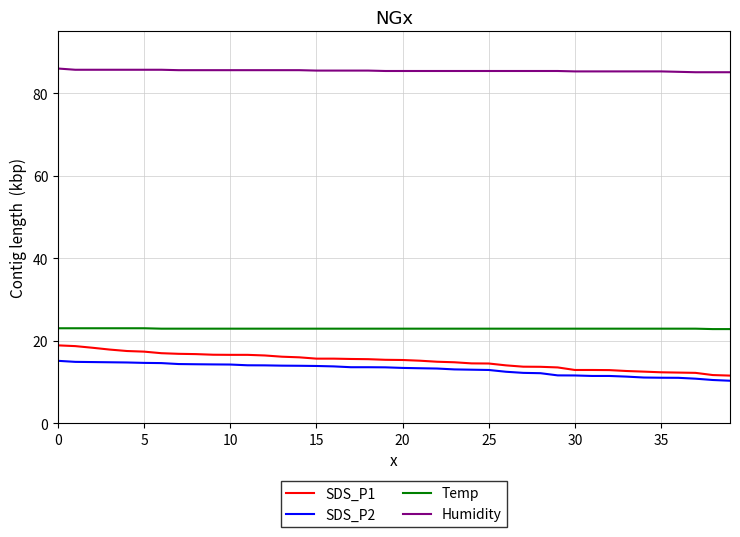

How many lines are shown in the chart?

4